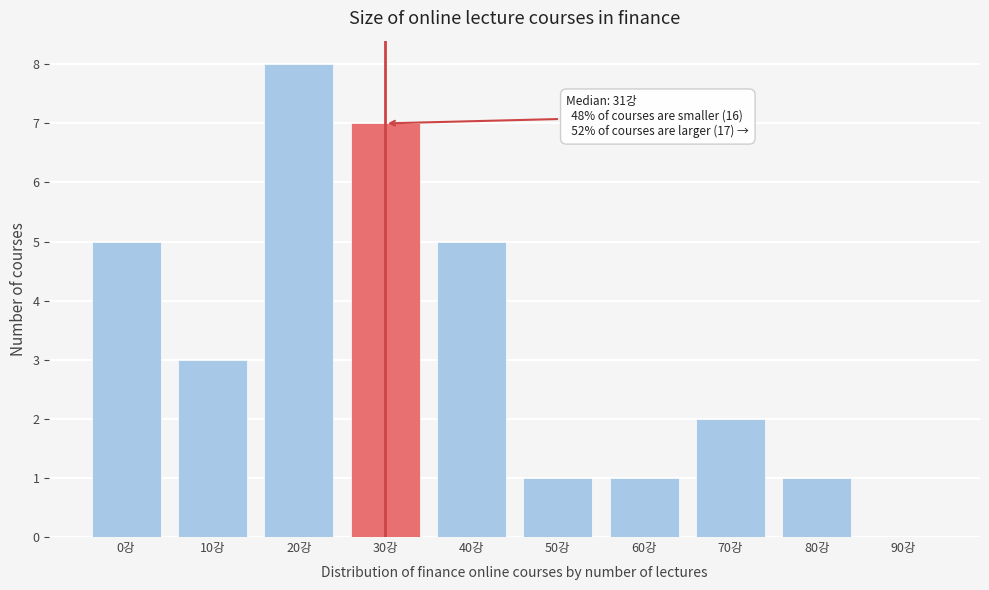

Reading left to right, what are all the values shown in this chart?

0강=5	10강=3	20강=8	30강=7	40강=5	50강=1	60강=1	70강=2	80강=1	90강=0